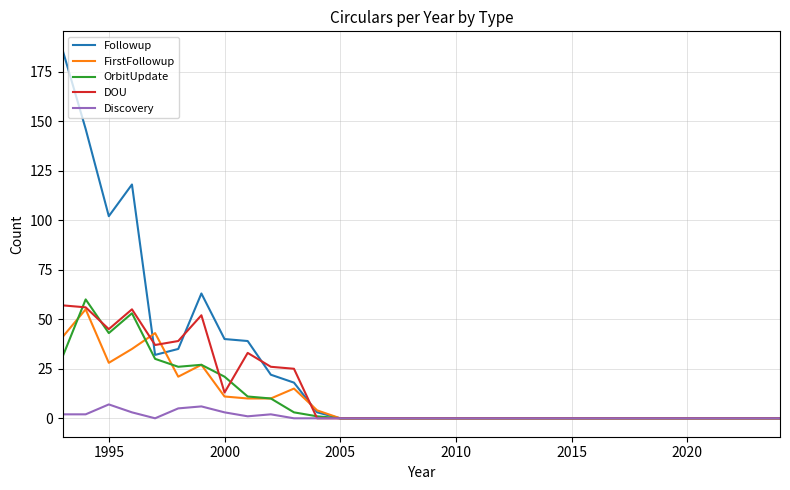

What is the maximum value for FirstFollowup?

55